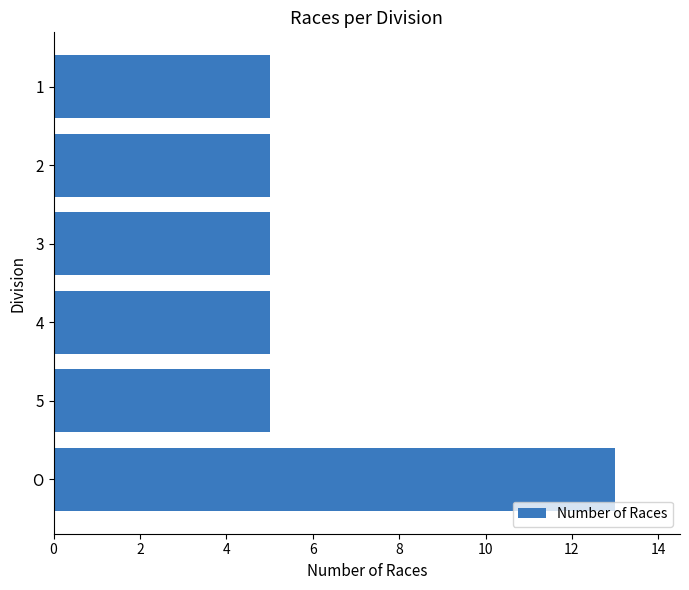

Which label corresponds to the largest value in the chart?

O